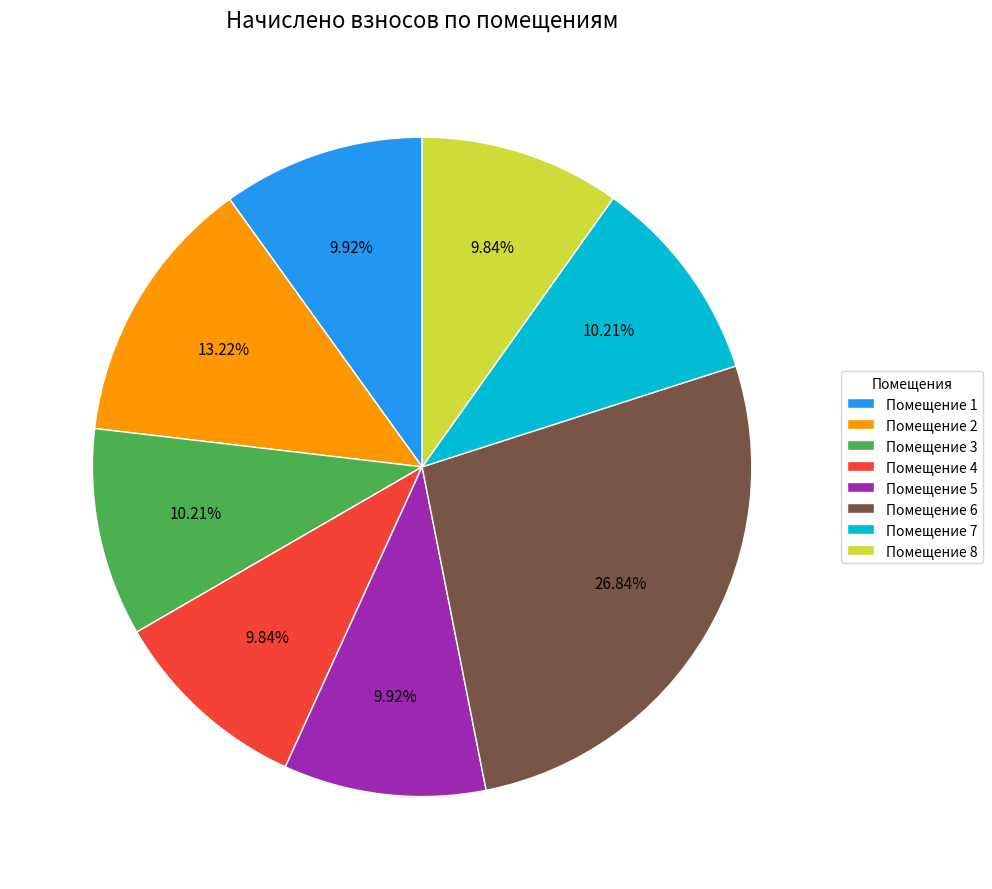

Approximately how many times larger is the value at Помещение 1 compared to Помещение 5?

1.0